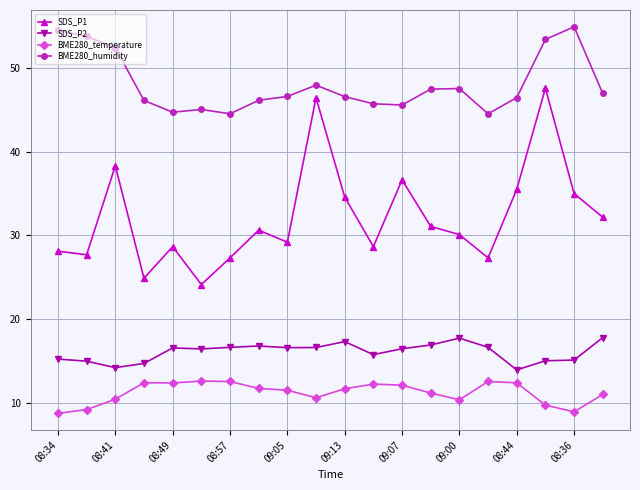

Which series has the largest total across all categories?

BME280_humidity